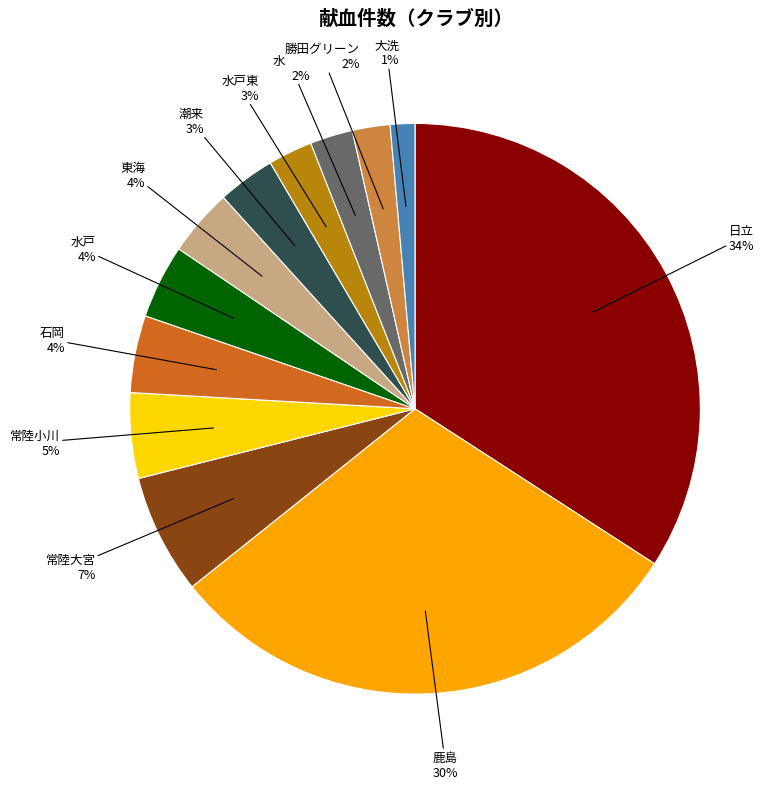

To the nearest percent, what is the average slice percentage?

8%